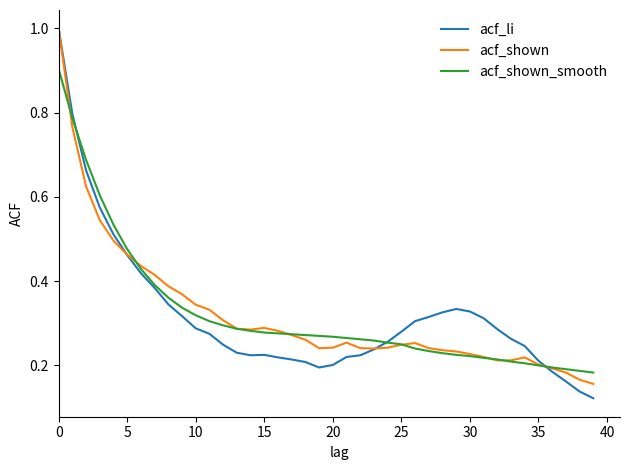

What is the greatest value displayed?

1.0